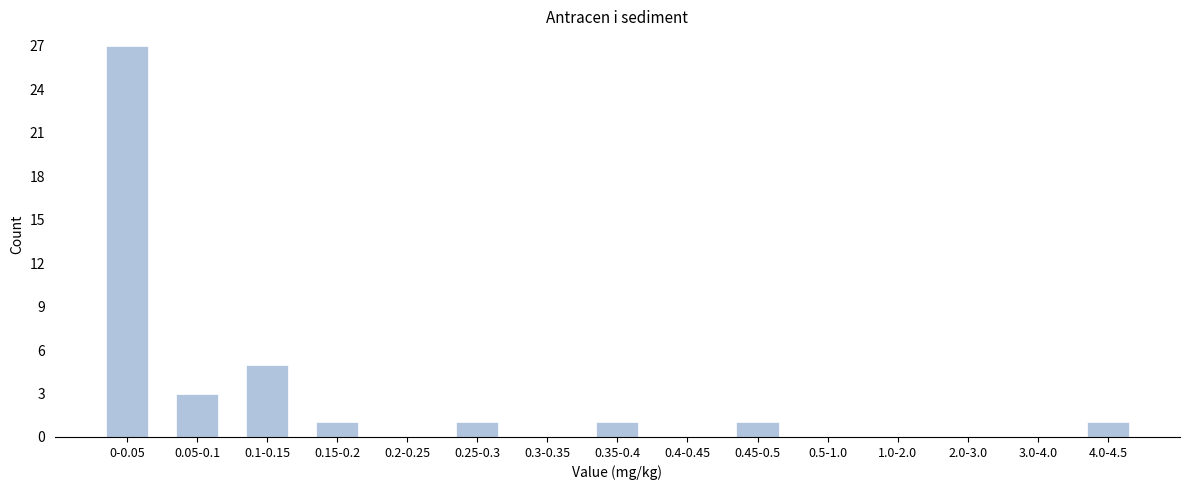

Reading right to left, list all the values displayed in this chart.

4.0-4.5=1	3.0-4.0=0	2.0-3.0=0	1.0-2.0=0	0.5-1.0=0	0.45-0.5=1	0.4-0.45=0	0.35-0.4=1	0.3-0.35=0	0.25-0.3=1	0.2-0.25=0	0.15-0.2=1	0.1-0.15=5	0.05-0.1=3	0-0.05=27